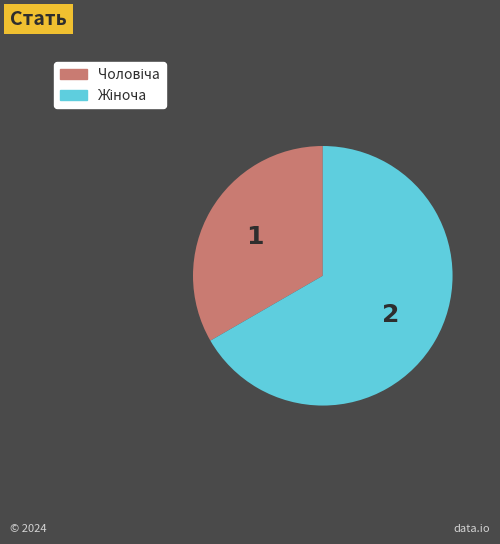

Is there any slice that represents more than half of the pie?

Yes